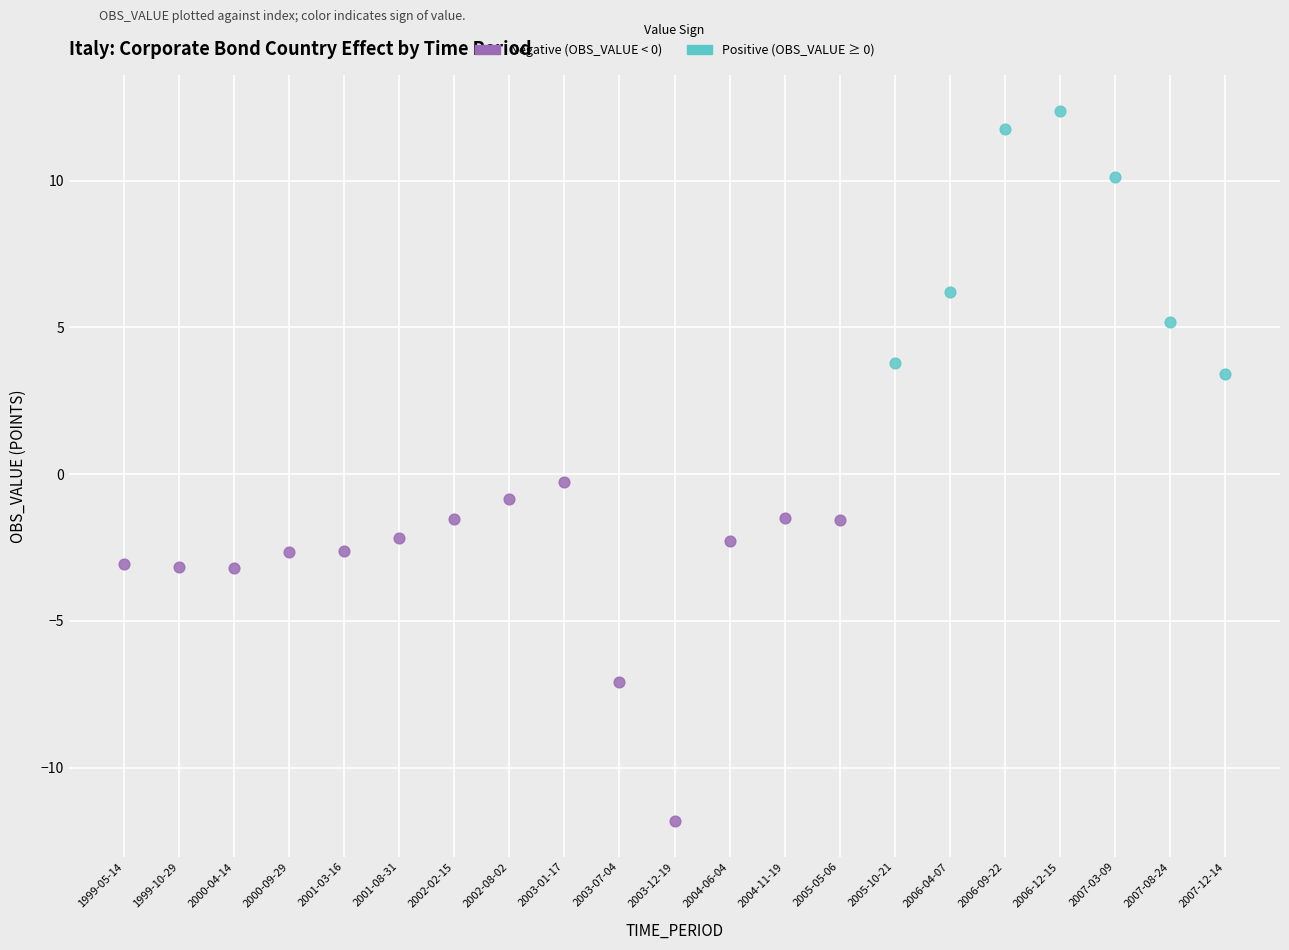

Which series has the largest Y range (max minus min)?

Negative (OBS_VALUE < 0)